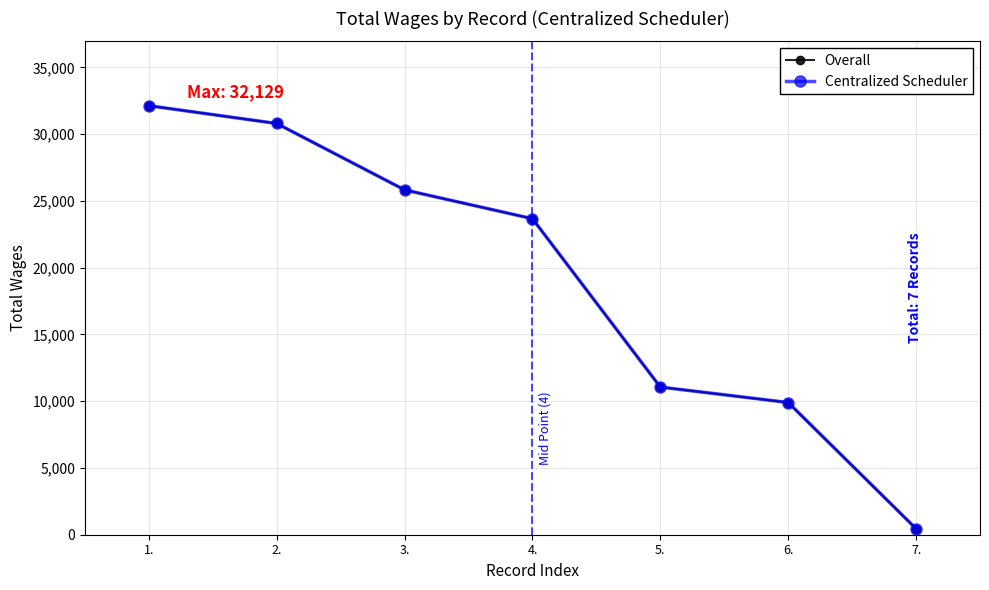

What are all the series names shown in the legend?

Overall, Centralized Scheduler